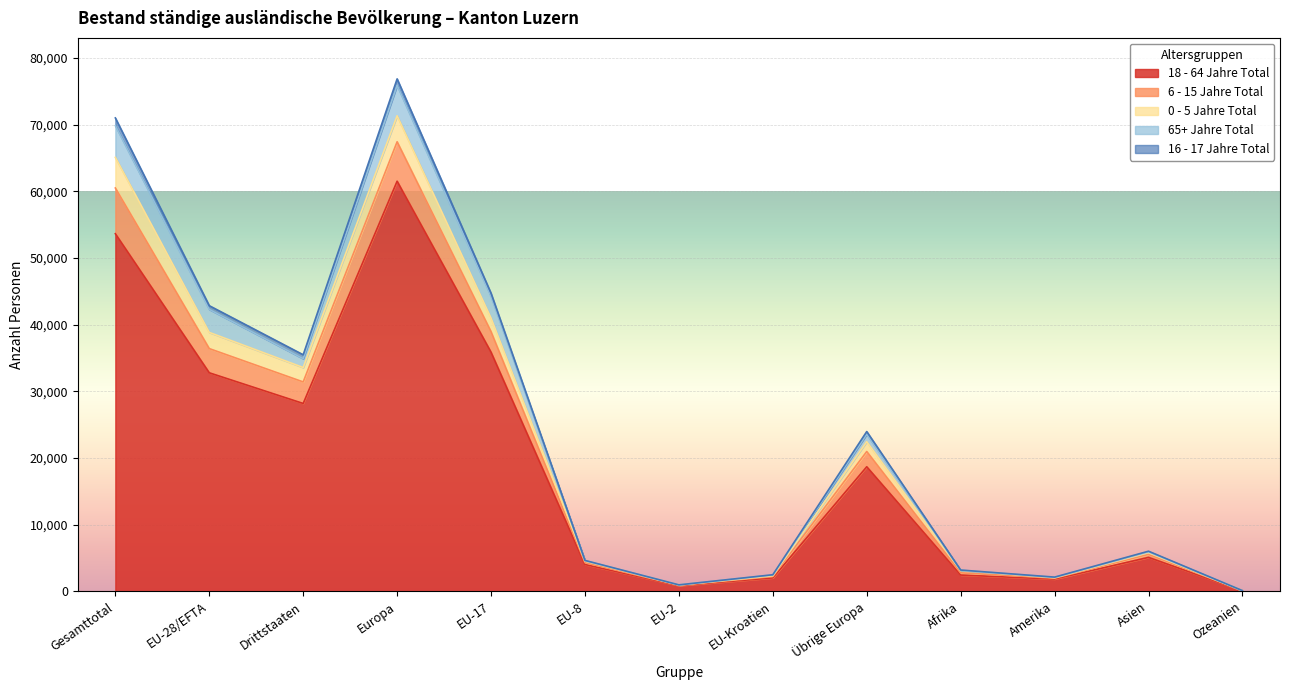

At which label does 18 - 64 Jahre Total reach its peak?

Europa